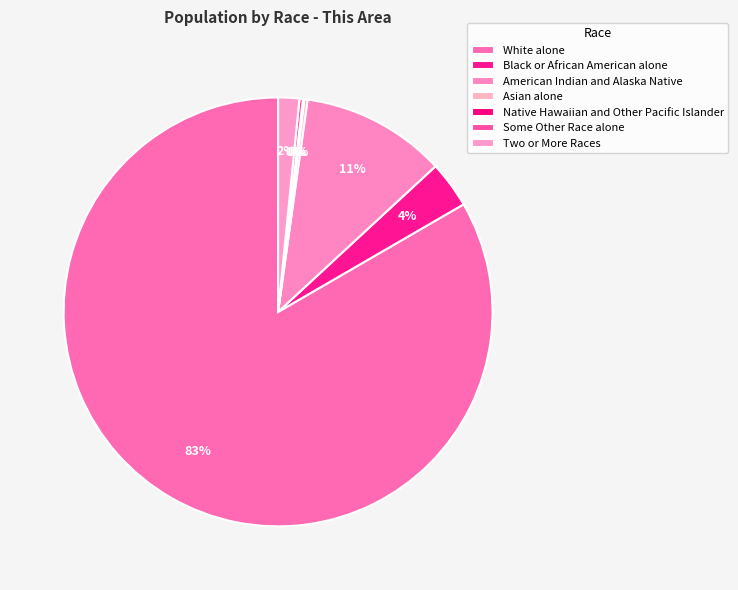

True or false: Asian alone accounts for 0% of the total.

True